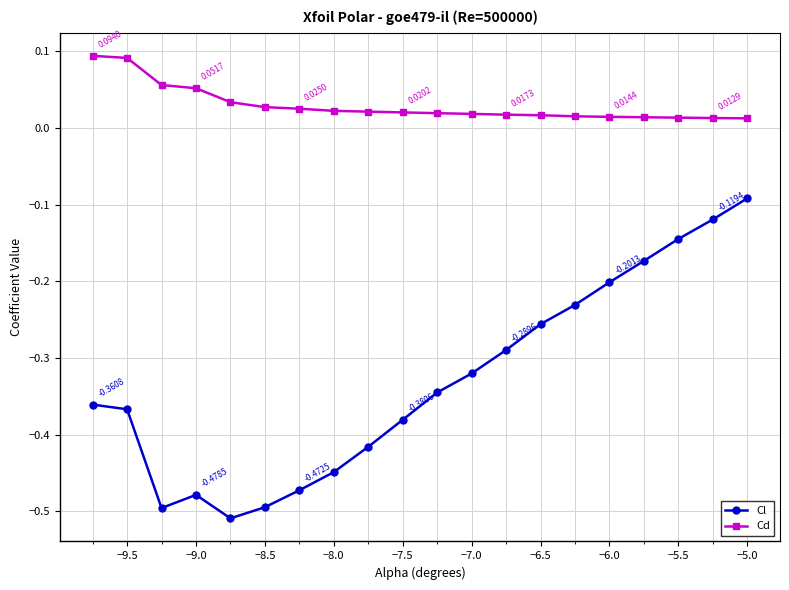

True or false: Cl has more than 2 points higher than both neighbors.

False